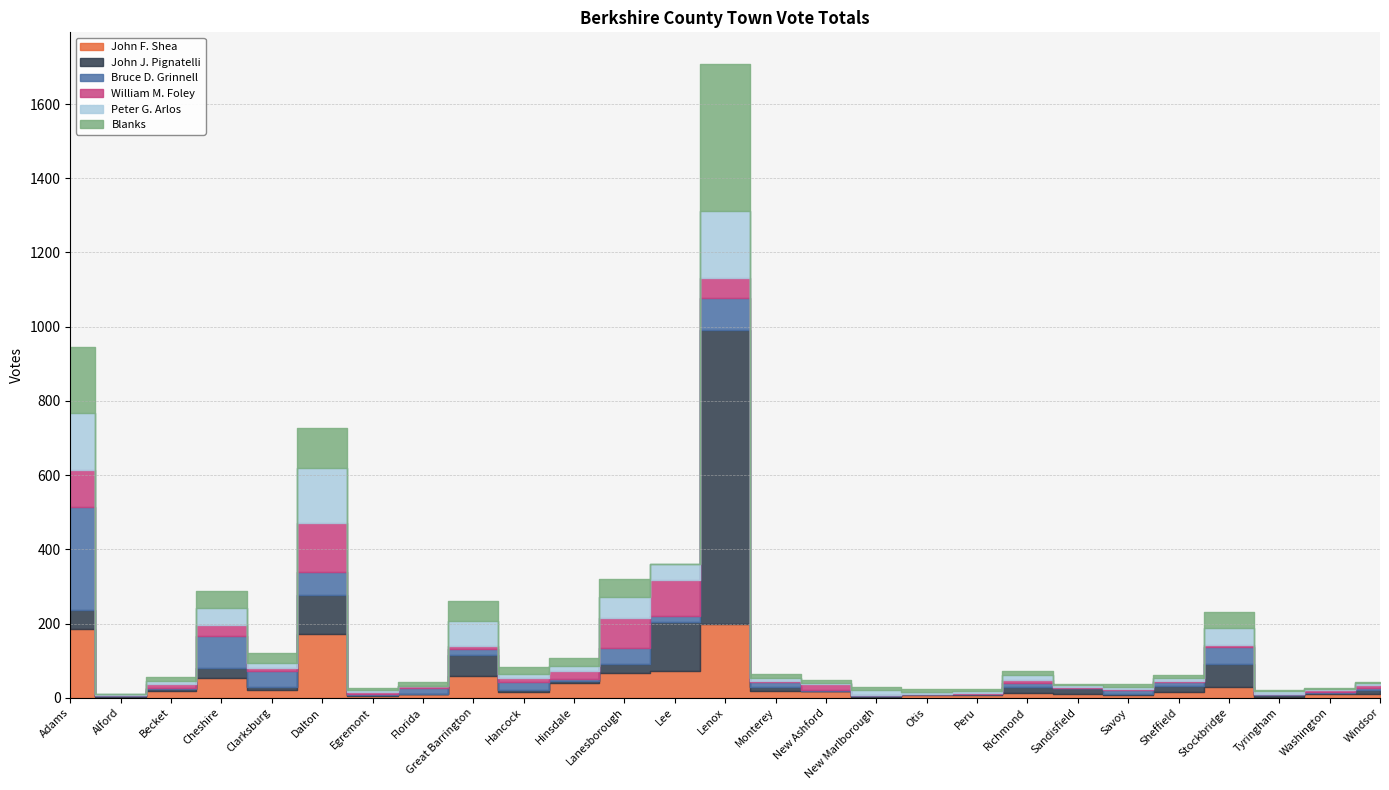

What is the difference between the maximum and second lowest values in the Bruce D. Grinnell series?

278